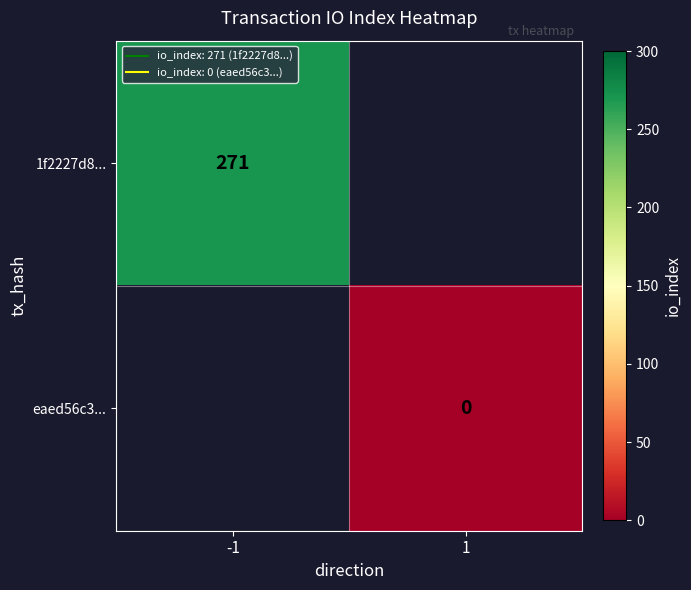

Rank the categories by 1f2227d8... value from highest to lowest.

-1, 1